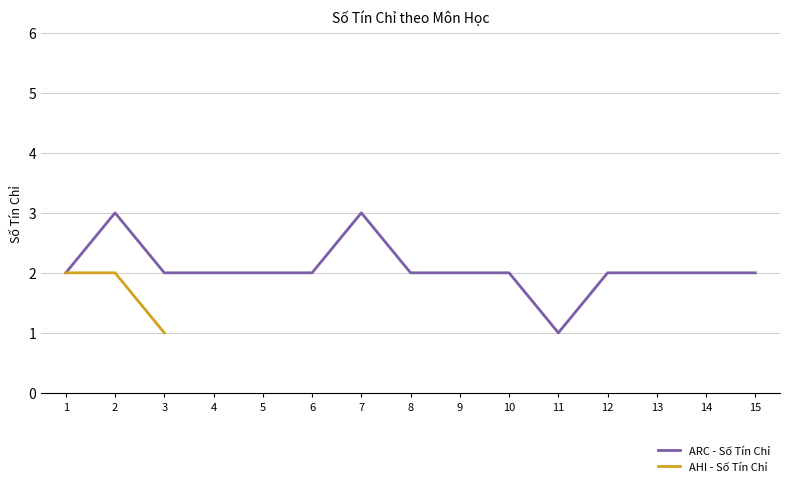

Is it true that AHI - Số Tín Chỉ equals 1 at 3?

True